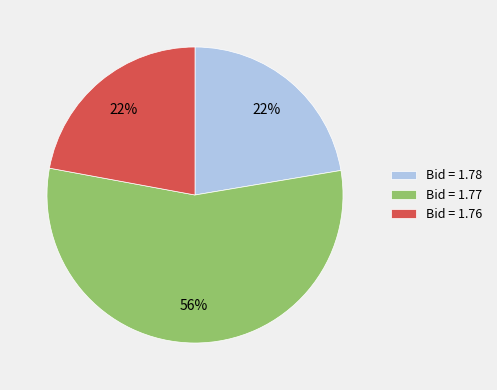

Which has a higher value, Bid = 1.77 or Bid = 1.78?

Bid = 1.77